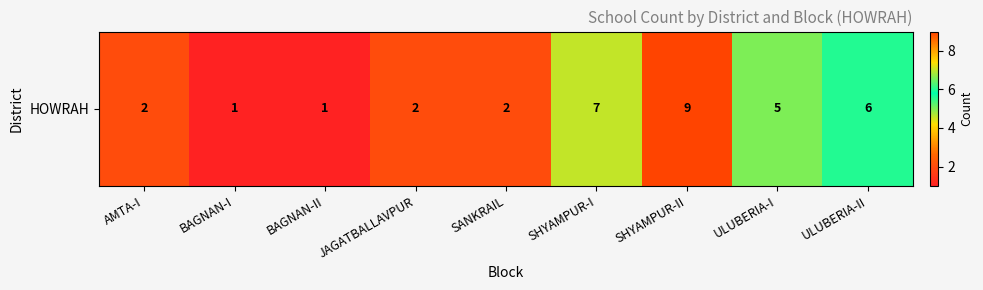

What is the maximum value shown in the chart?

9